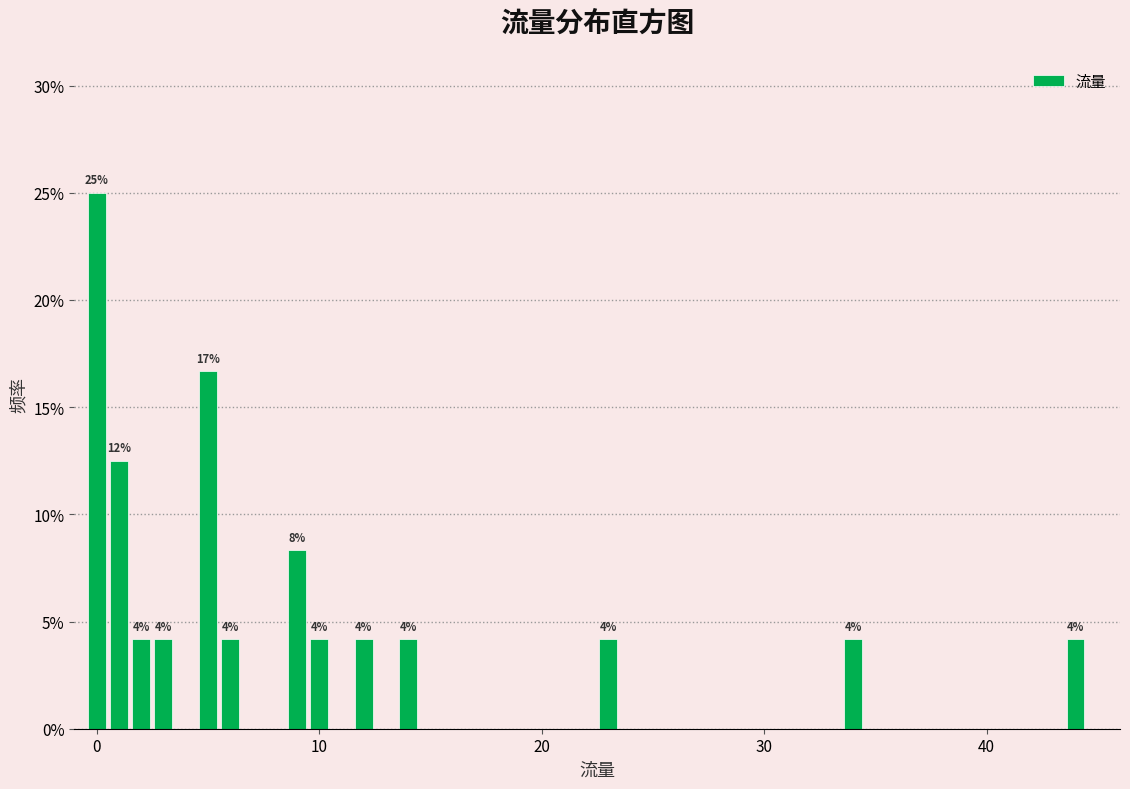

Read against the x-axis, roughly where is the centre of the tallest bar?

0